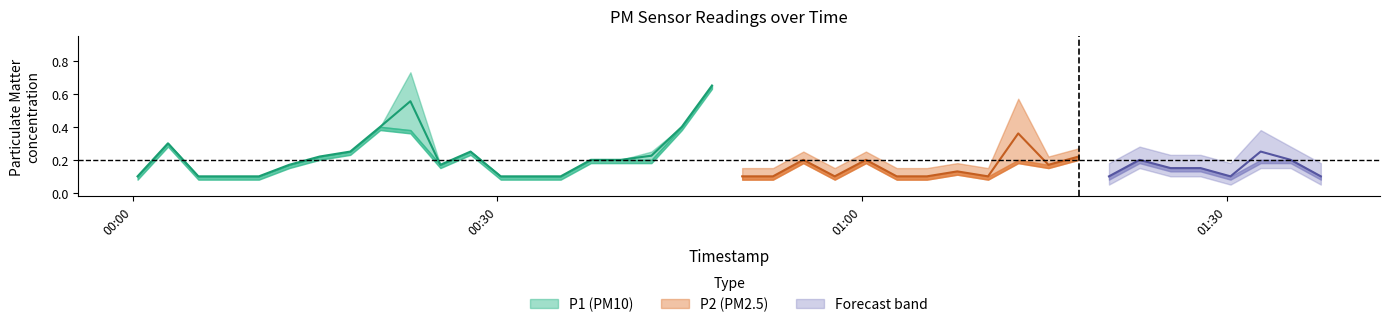

Which series has the largest range (max minus min)?

P1